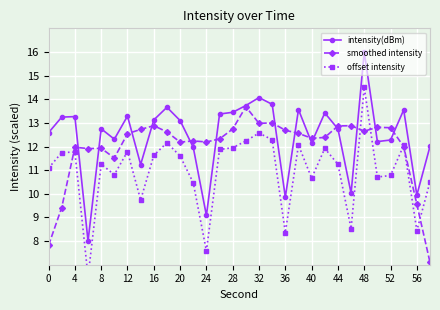

True or false: intensity(dBm) has more than 2 interior local peaks.

True